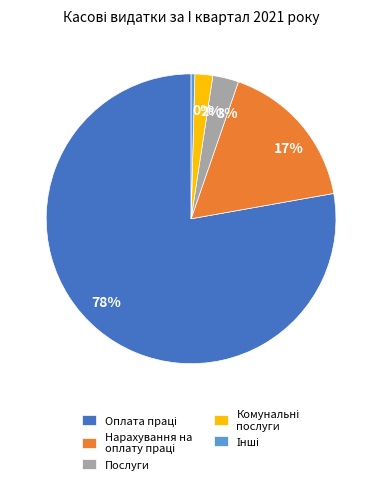

Which has a higher value, 3% or 17%?

17%